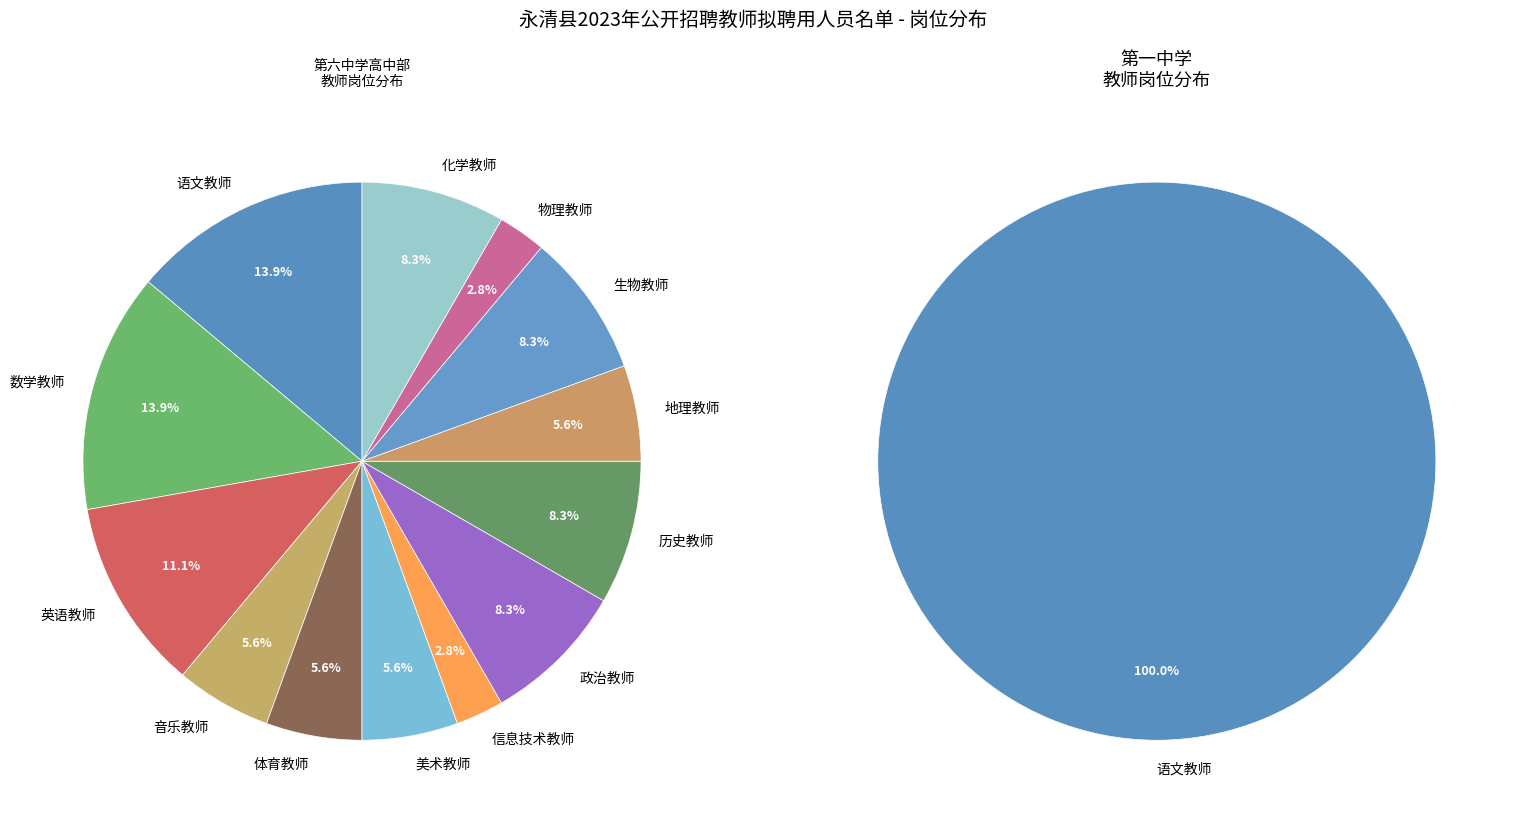

Is it true that 美术教师 is 6% of the pie?

True